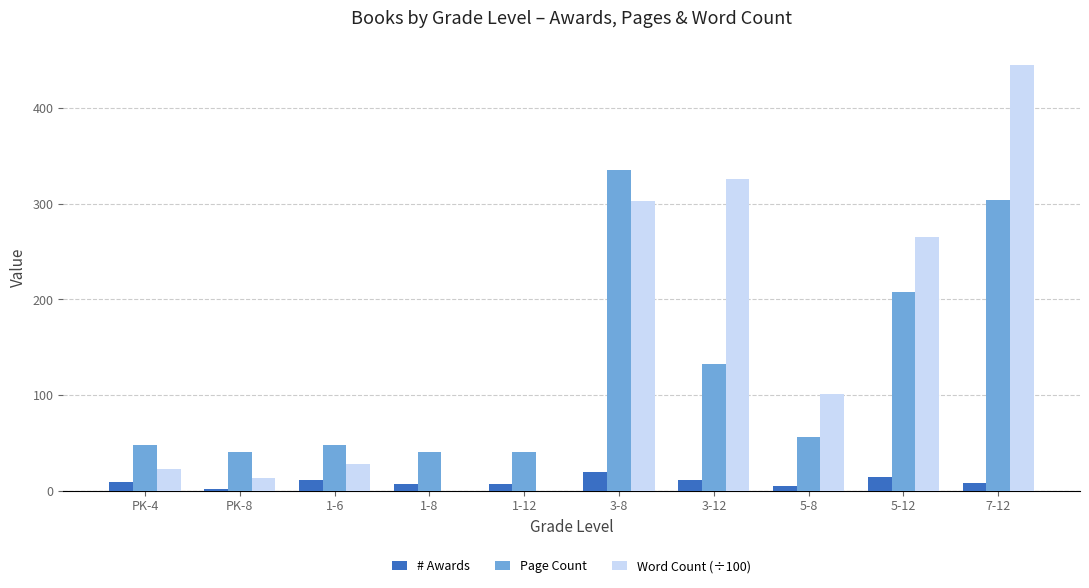

Which series changed the most between PK-8 and 5-8?

Word Count (÷100)